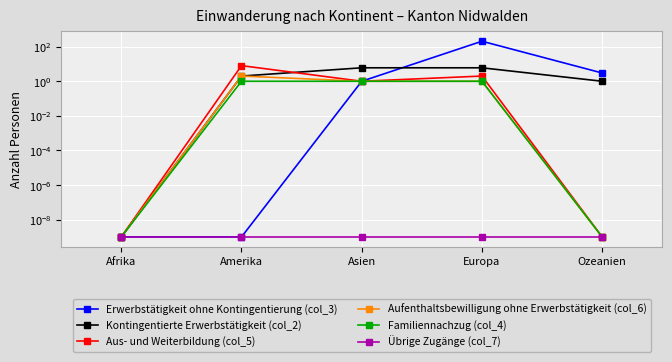

What are all the series names shown in the legend?

Erwerbstätigkeit ohne Kontingentierung (col_3), Kontingentierte Erwerbstätigkeit (col_2), Aus- und Weiterbildung (col_5), Aufenthaltsbewilligung ohne Erwerbstätigkeit (col_6), Familiennachzug (col_4), Übrige Zugänge (col_7)